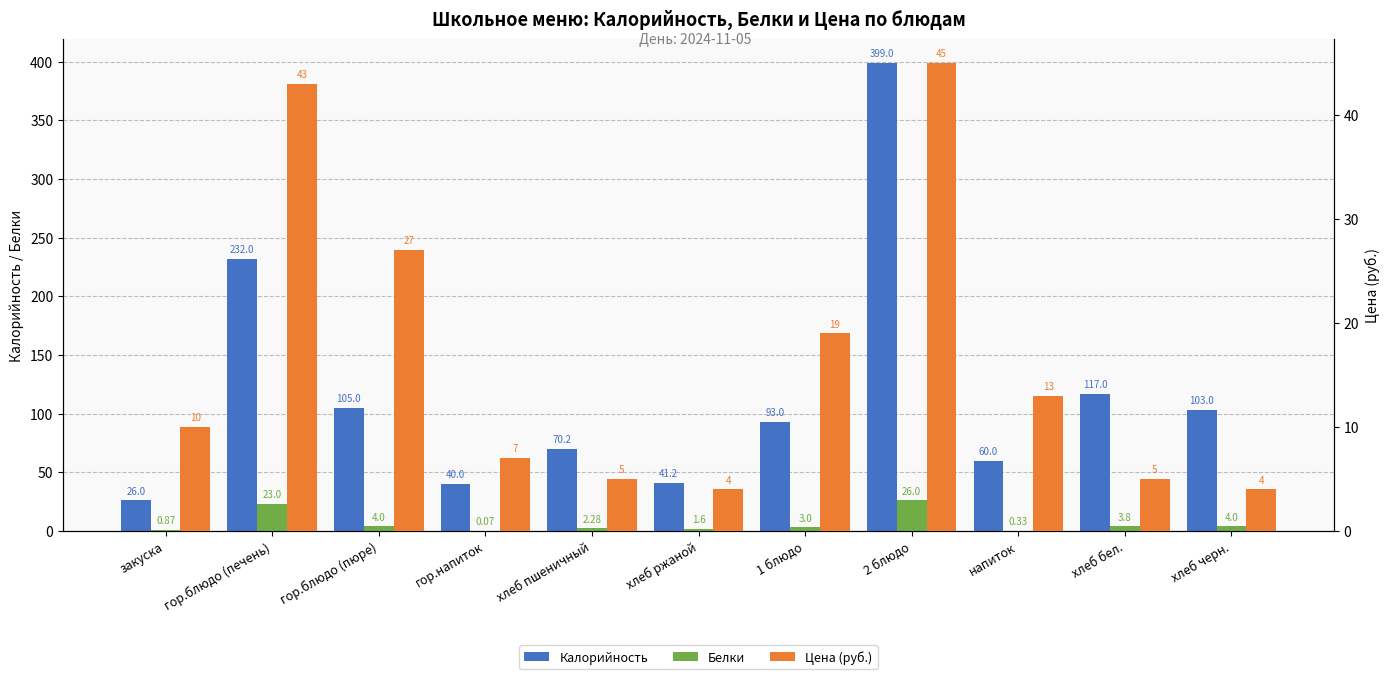

What is the difference between the Цена (руб.) values at 2 блюдо and хлеб ржаной?

41.0